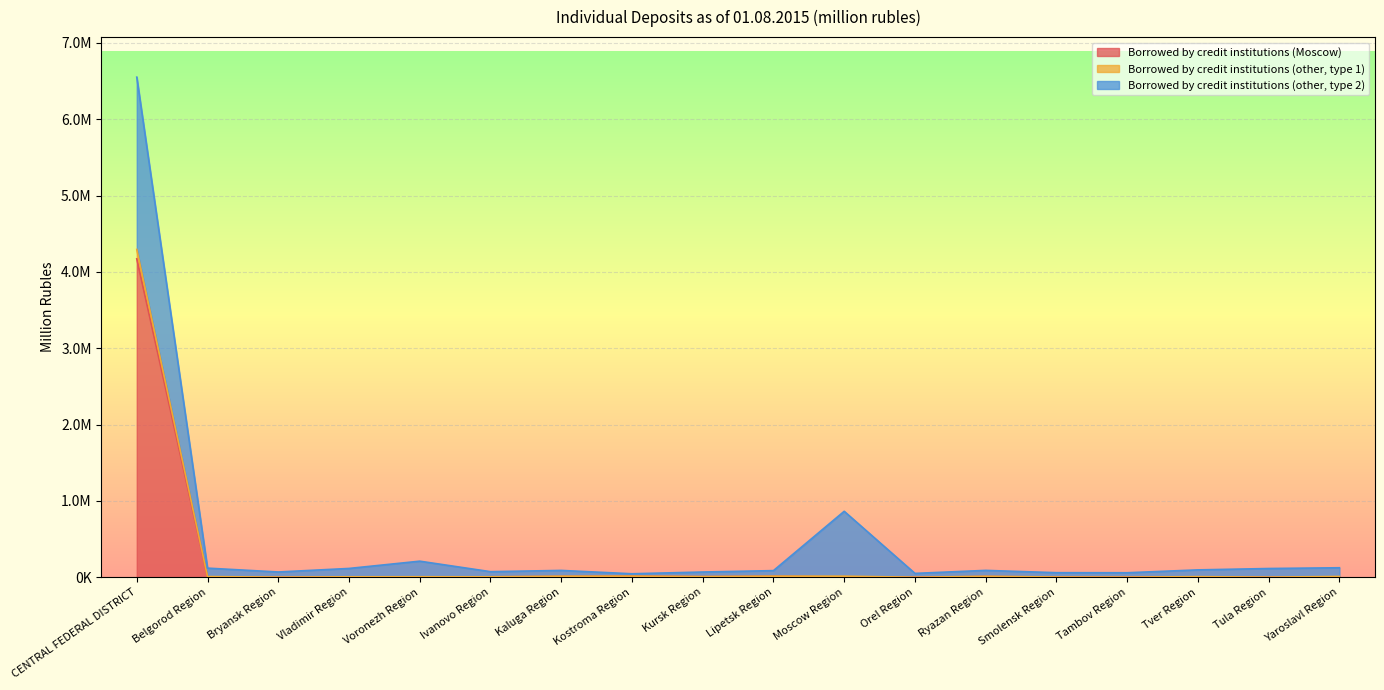

True or false: Borrowed by credit institutions (Moscow) has a value of 442 at Voronezh Region.

True